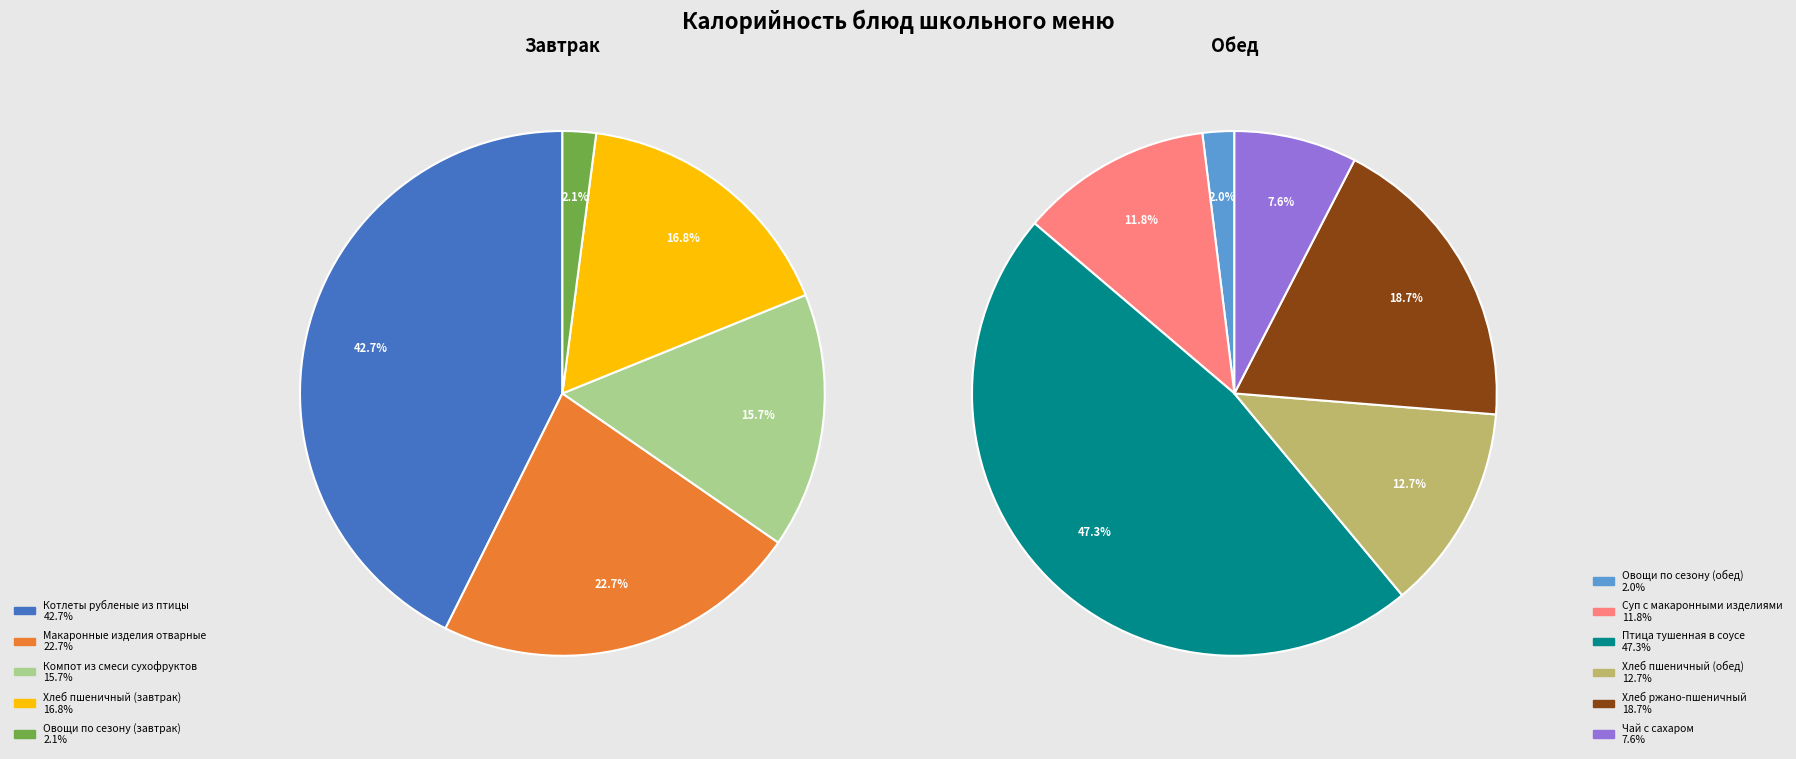

What is the largest slice in the pie chart?

Птица тушенная в соусе